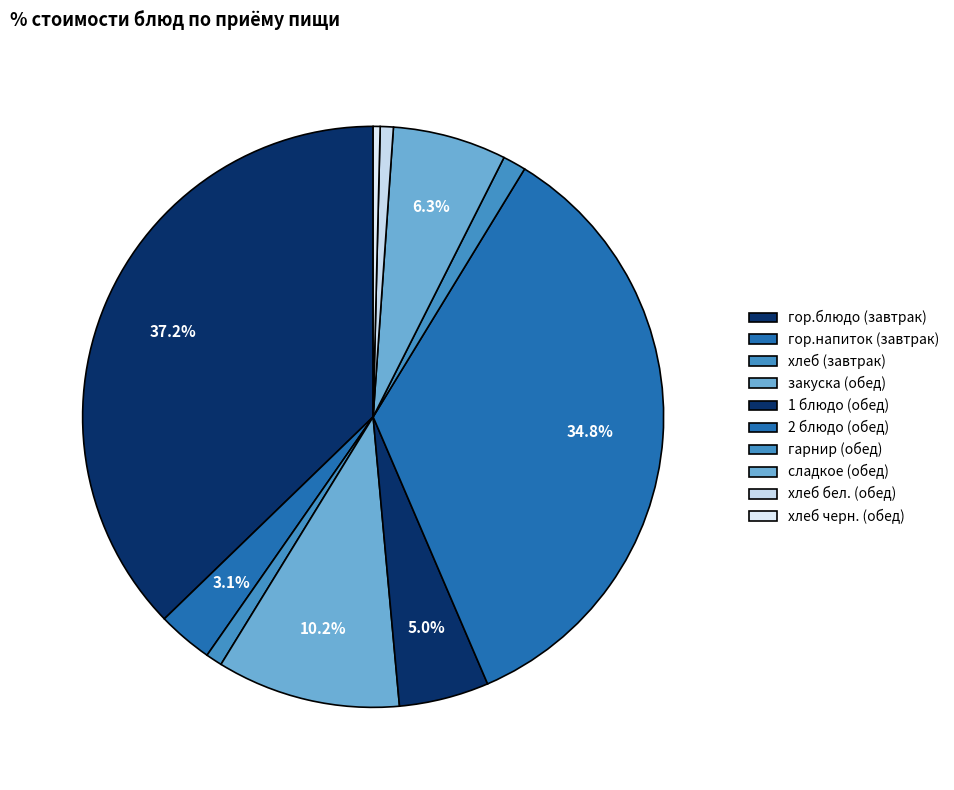

Count the number of slices in the pie.

10